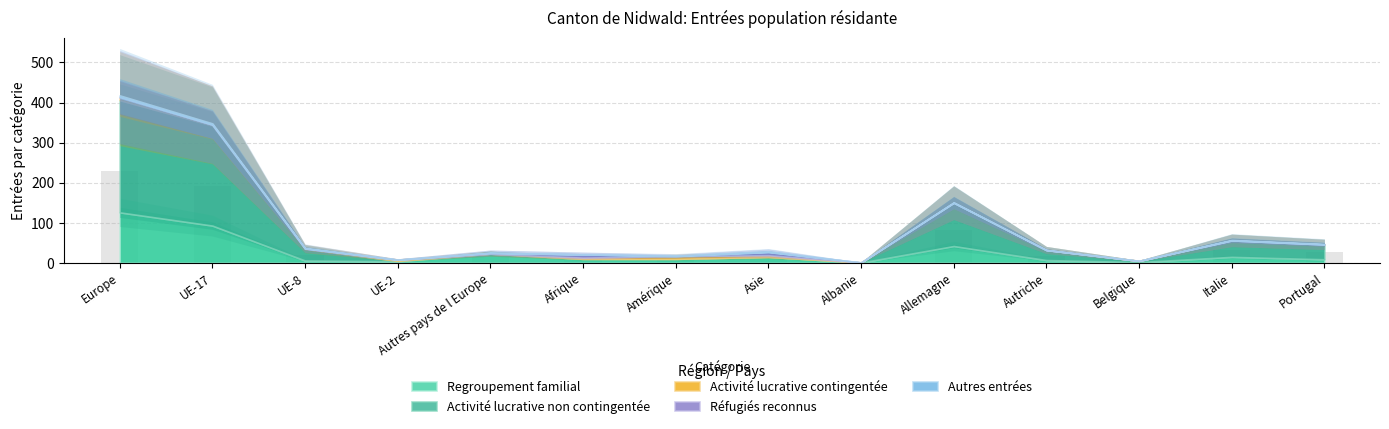

What is the sum of the Activité lucrative contingentée values at Afrique and UE-2?

6